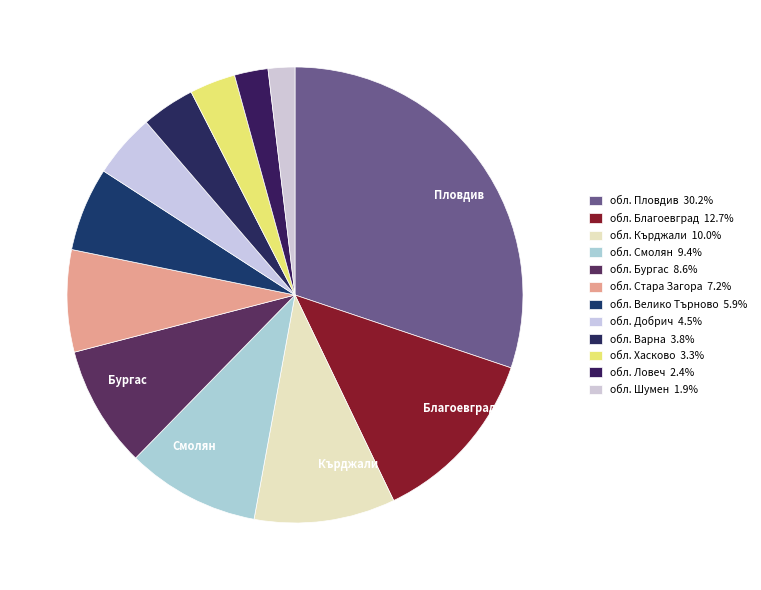

How many segments does this pie chart have?

12